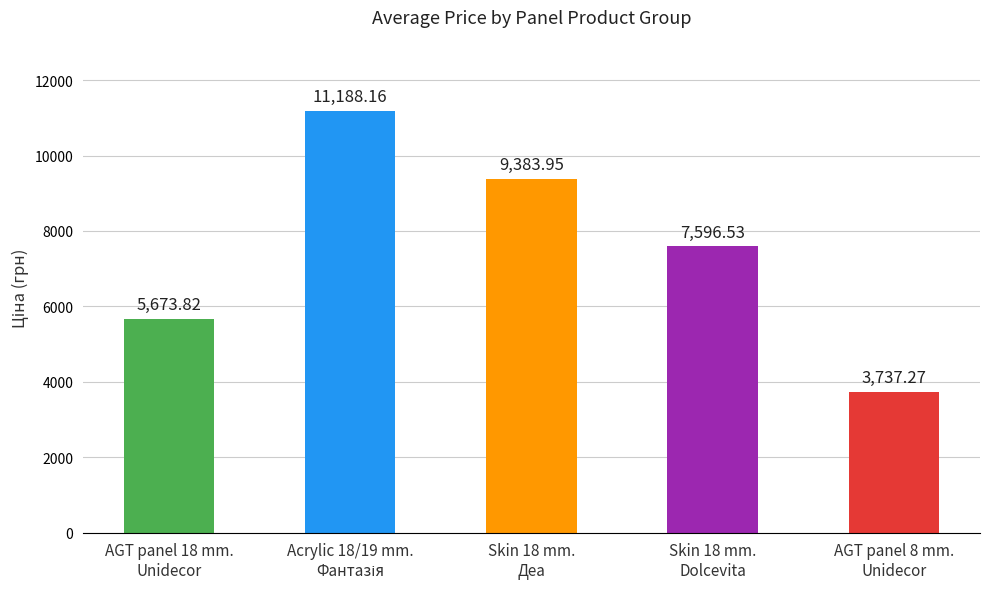

What is the label of the 1st bar from the left?

AGT panel 18 mm.
Unidecor